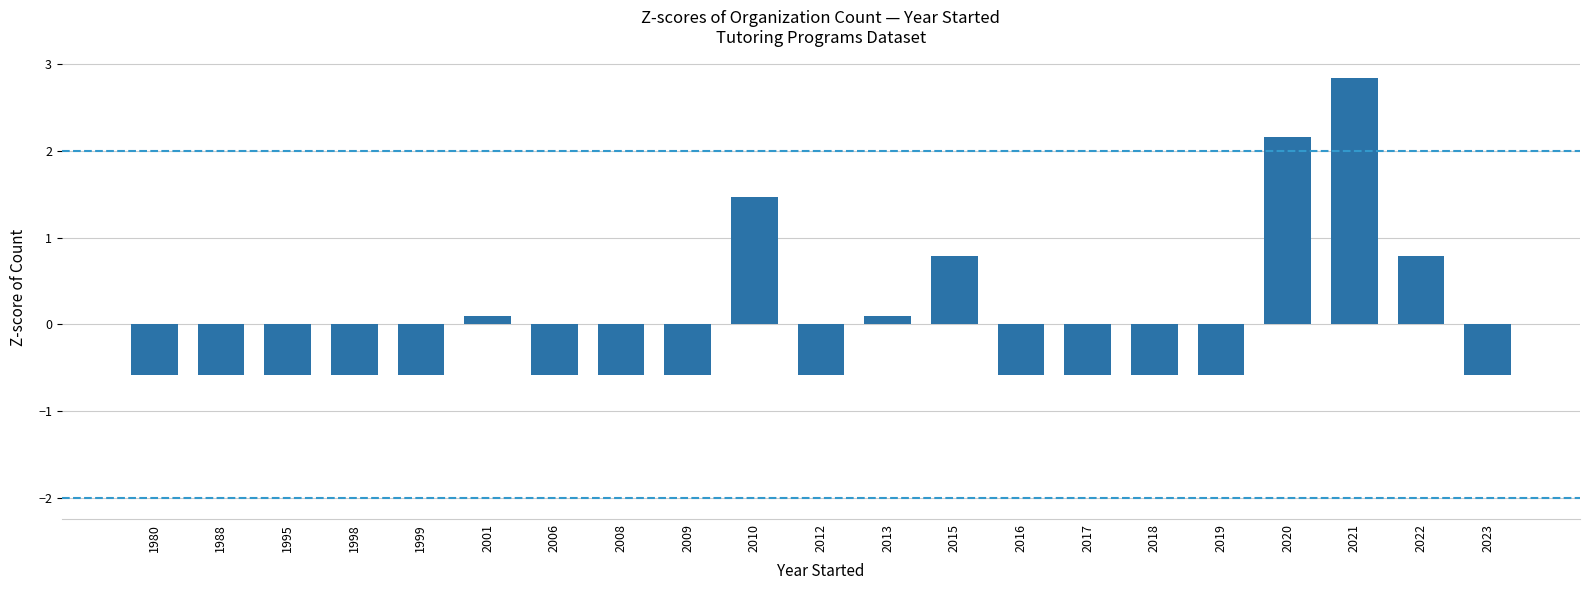

The chart shows a value of -1.1 at 2017. True or false?

False